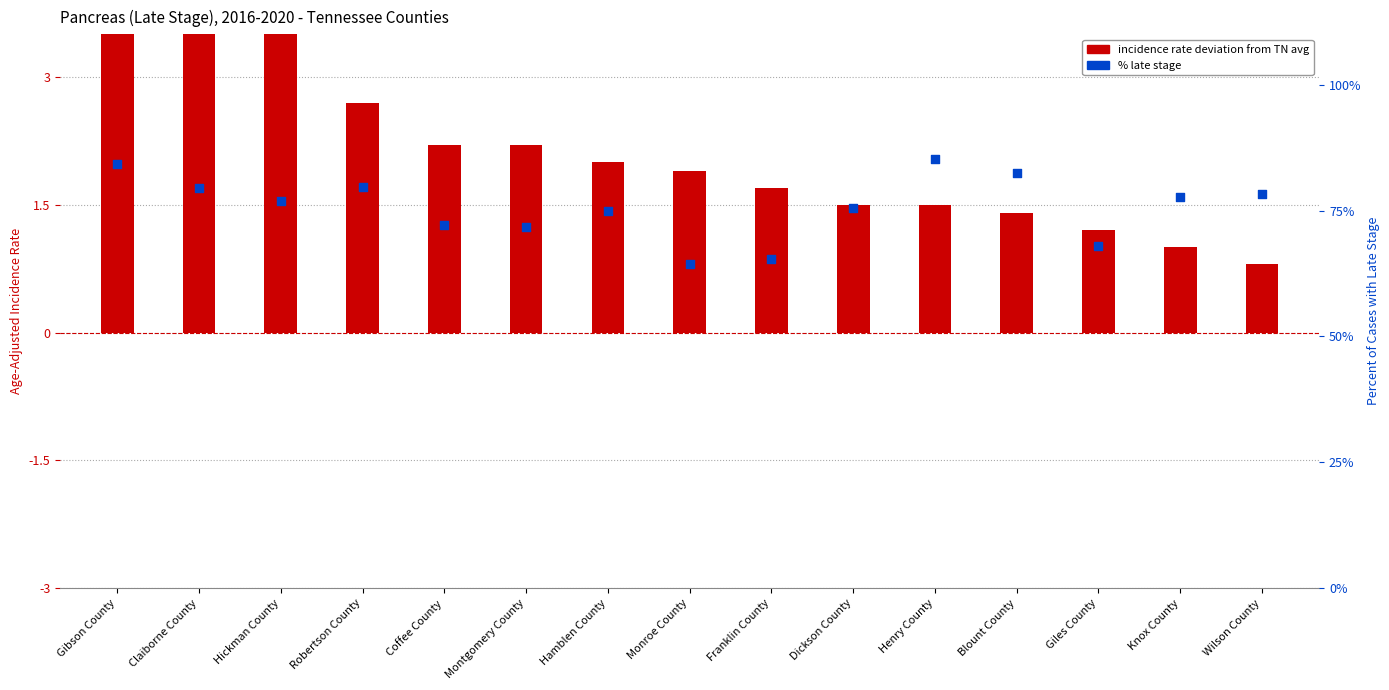

Which series has the largest total across all categories?

% late stage